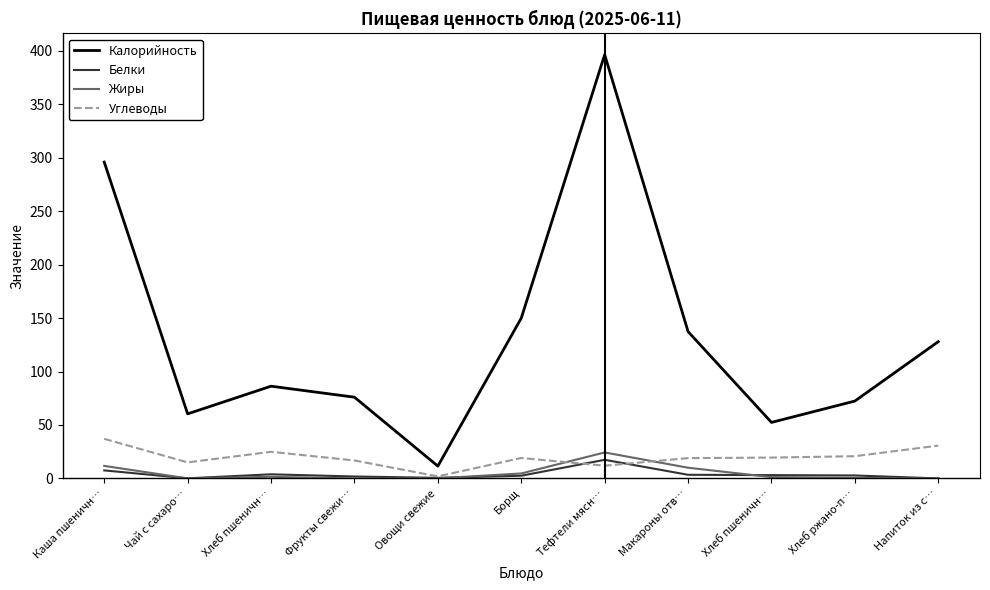

Is this an area chart (filled region under the line)?

No